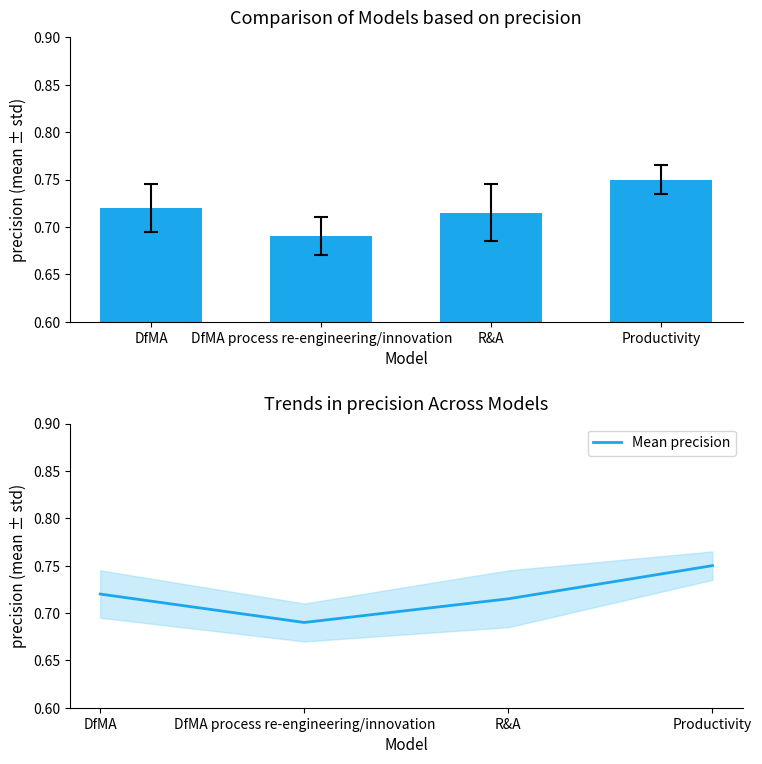

The value at Productivity is 1.1. True or false?

False